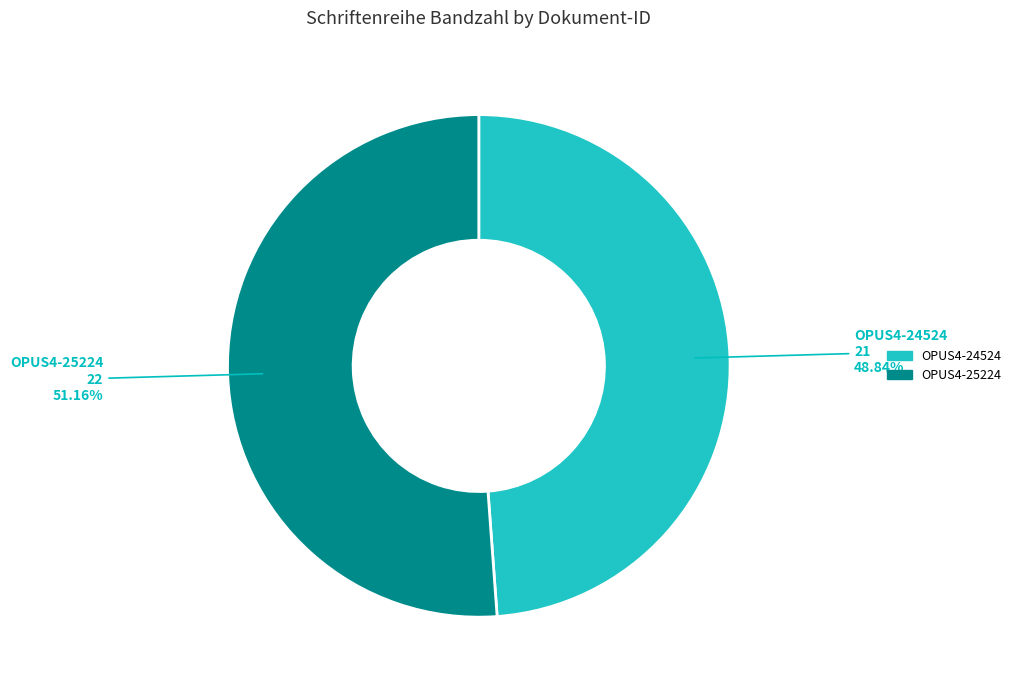

Is it true that OPUS4-24524 is 60% of the pie?

False